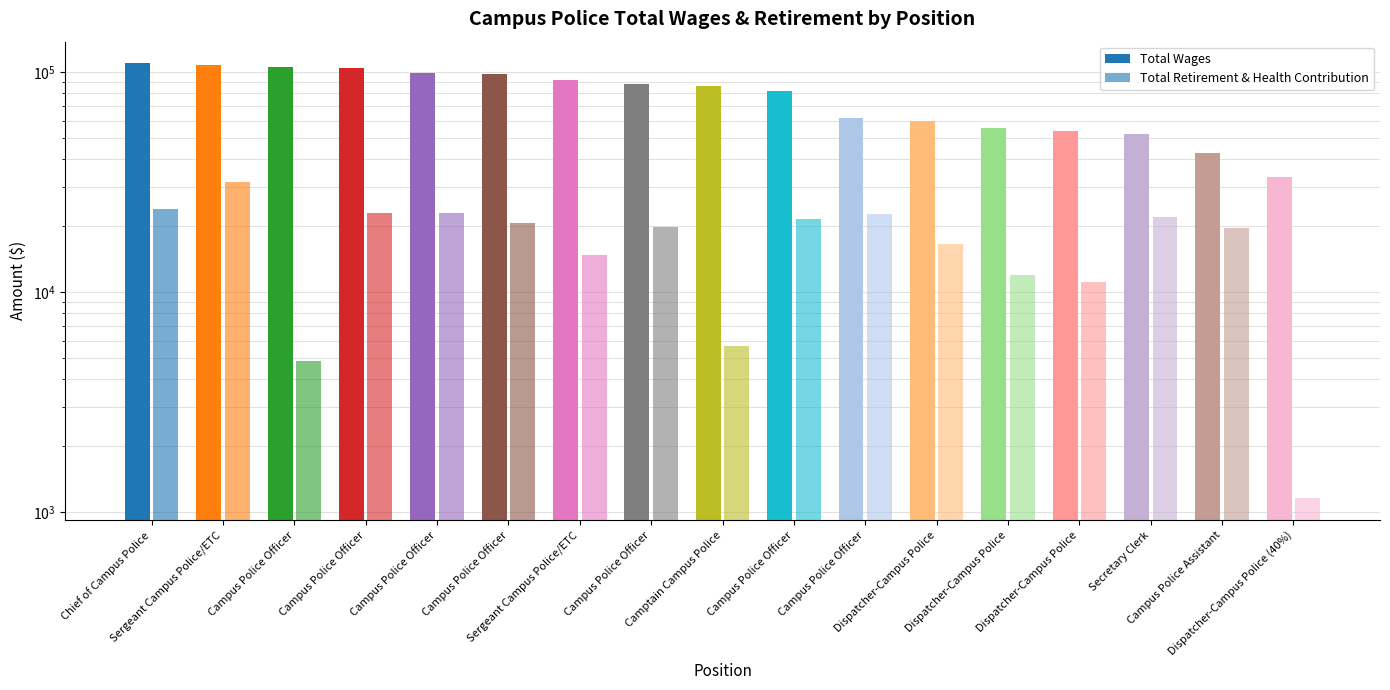

What is the difference between the Total Wages values at Chief of Campus Police and Campus Police Officer?

3871